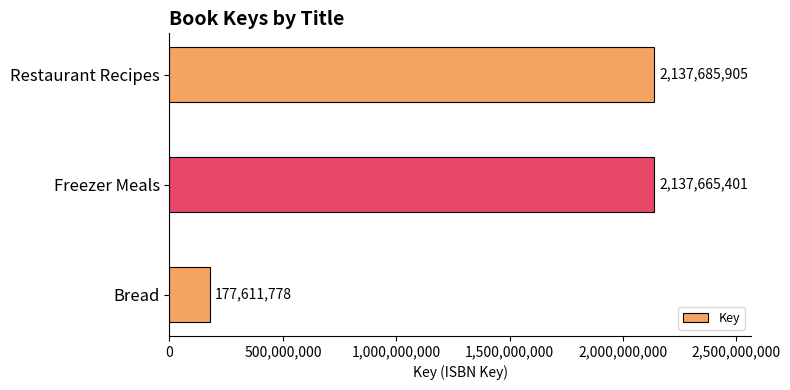

What is the difference between the maximum and minimum values?

1960074127